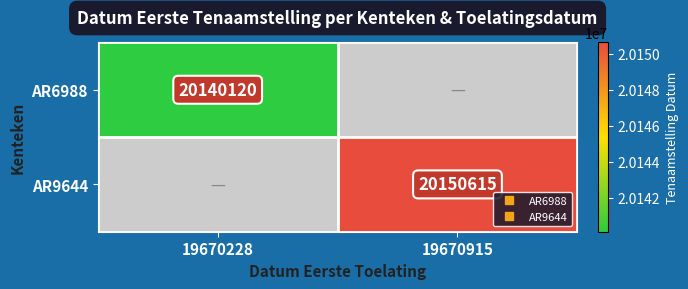

Is it true that AR6988 equals 20140120.0 at 19670228?

True